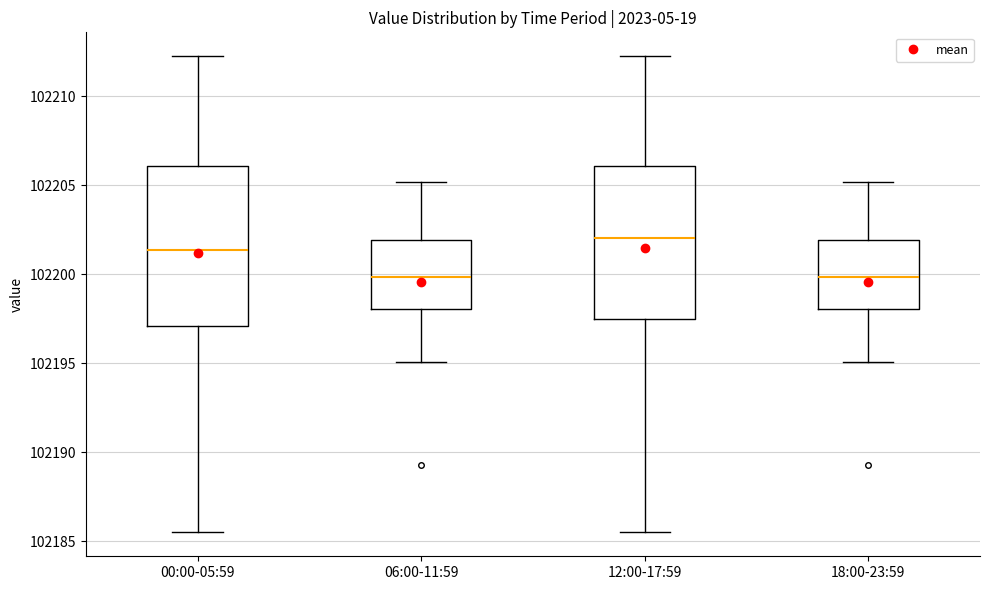

Which box's median line is the highest?

12:00-17:59